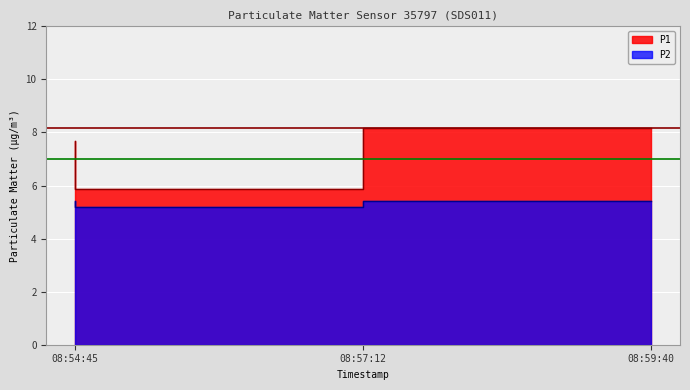

Reading right to left, list all the values displayed in this chart.

P1: 8.2	5.9	7.7
P2: 5.4	5.2	5.4